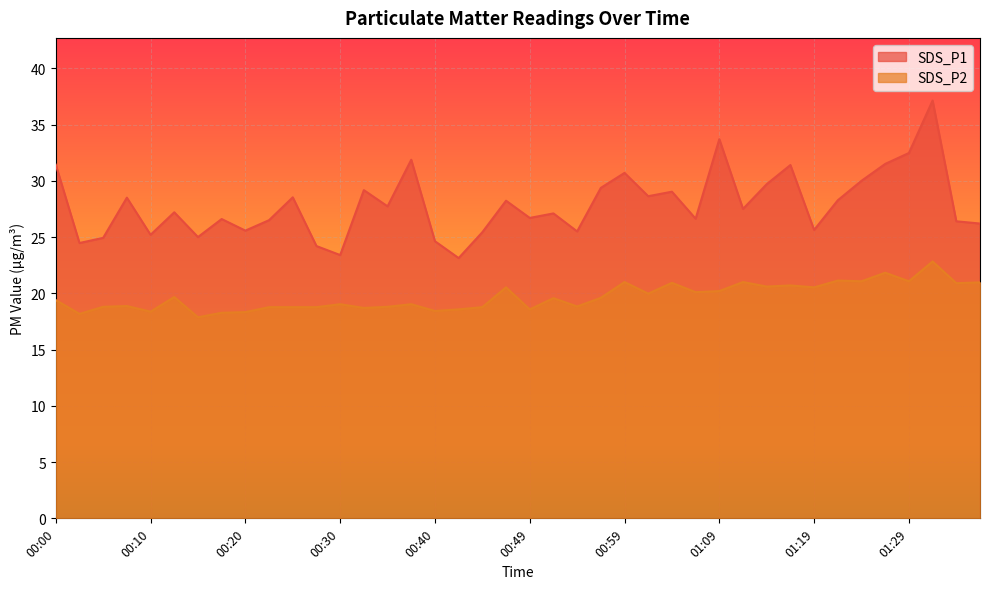

Reading left to right, extract all data points from this chart.

SDS_P1: 31.4	24.5	24.9	28.5	25.2	27.2	25.0	26.6	25.6	26.5	28.5	24.2	23.4	29.2	27.7	31.9	24.6	23.1	25.4	28.2	26.7	27.1	25.5	29.4	30.7	28.6	29.0	26.6	33.7	27.5	29.7	31.4	25.6	28.3	30.0	31.5	32.5	37.1	26.4	26.2
SDS_P2: 19.4	18.2	18.8	18.9	18.4	19.7	17.9	18.3	18.3	18.8	18.8	18.8	19.0	18.7	18.8	19.0	18.4	18.6	18.8	20.5	18.6	19.6	18.8	19.6	21.0	20.0	20.9	20.1	20.2	21.0	20.6	20.7	20.5	21.1	21.1	21.8	21.1	22.8	20.9	21.0